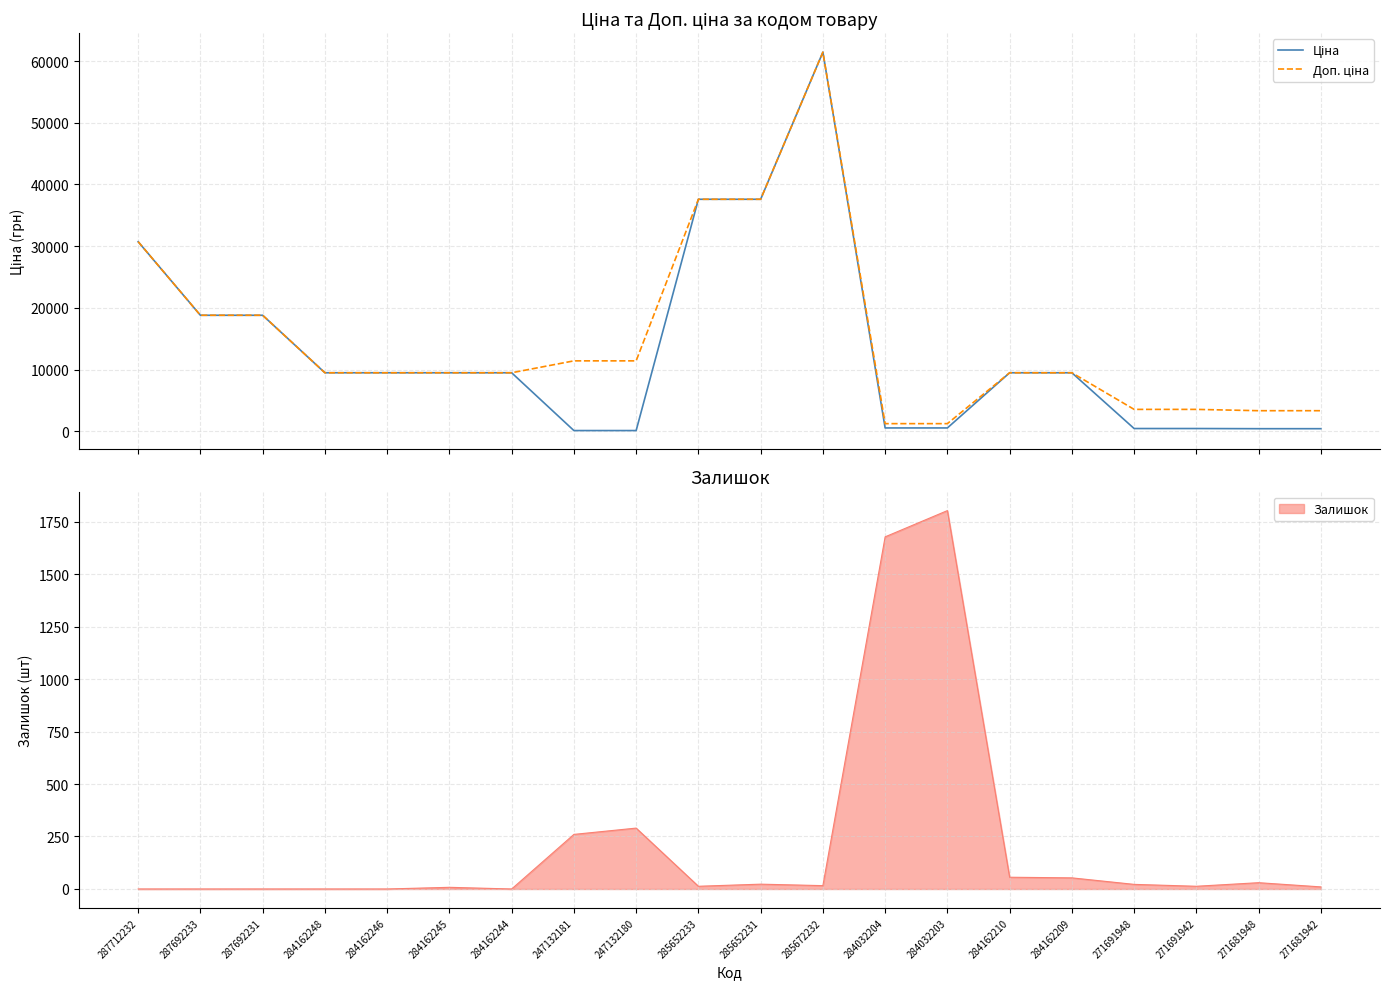

The value of Доп. ціна at 285652231 is 37593.6. True or false?

True